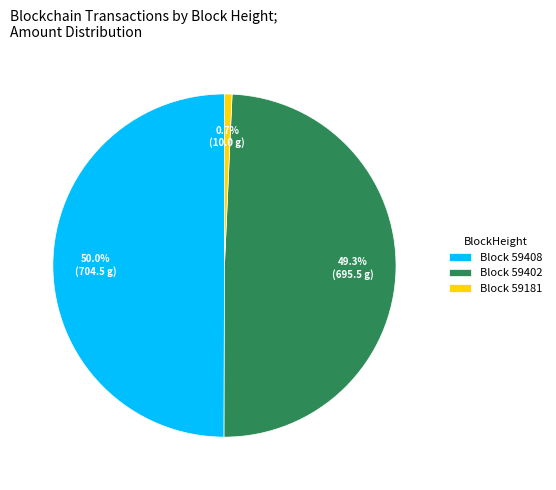

Which has a higher value, Block 59402 or Block 59408?

Block 59408